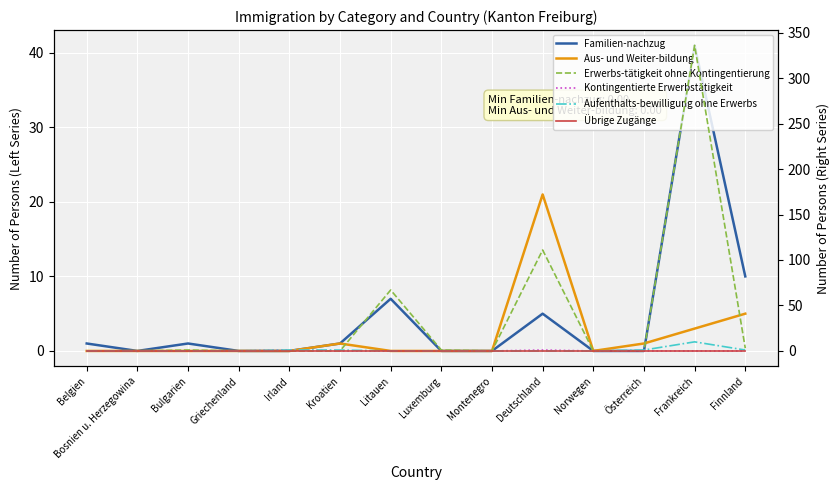

How many values in Aufenthalts-bewilligung ohne Erwerbs are above zero?

5